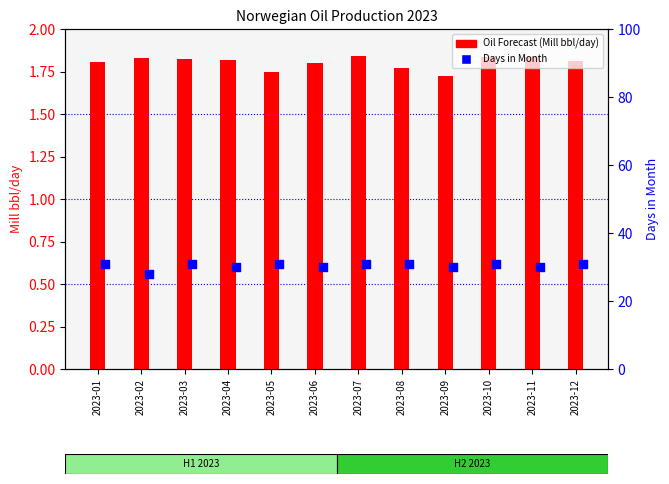

Which series has the largest total across all categories?

Days in Month